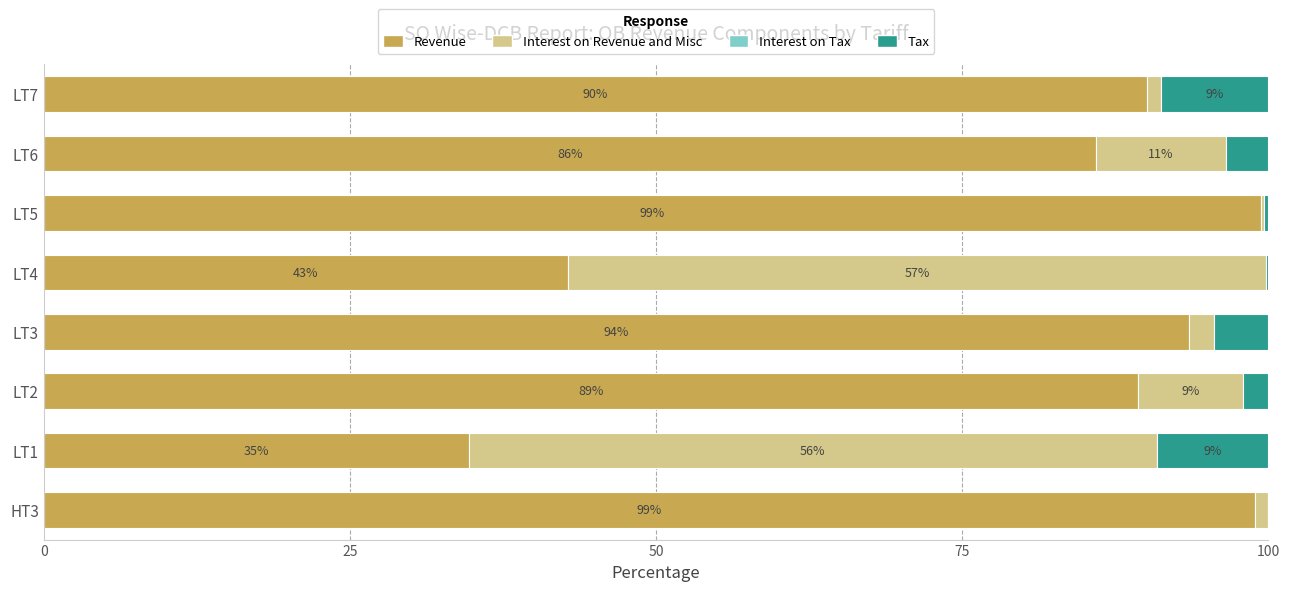

What is the highest value of the Revenue series?

99.4